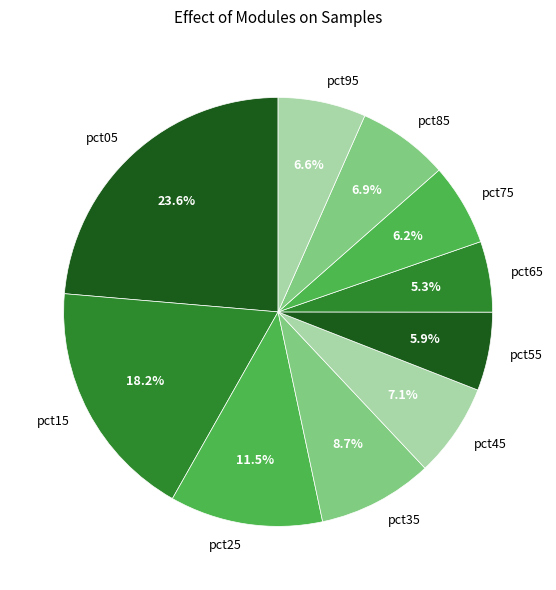

To the nearest percent, what is the combined percentage of pct75 and pct55?

12%